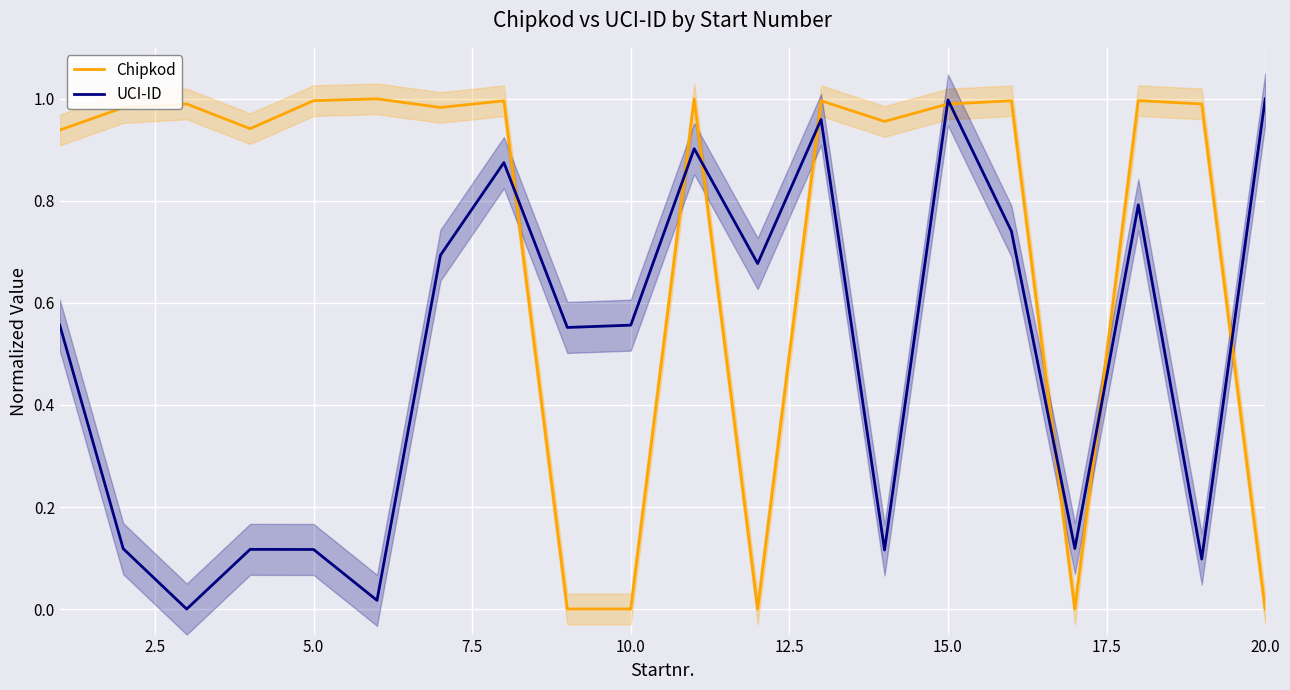

True or false: UCI-ID has a value of 1.5 at 20.0.

False